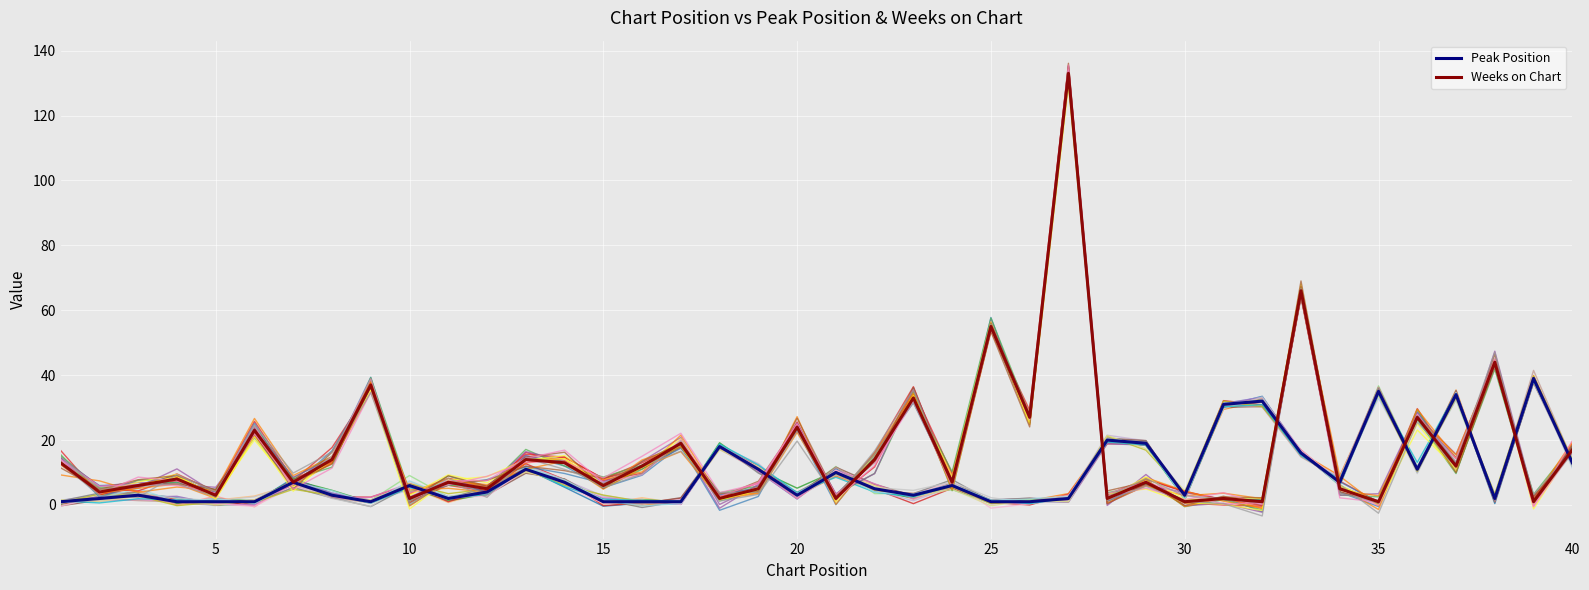

True or false: Weeks on Chart has a value of 12 at 7.

False